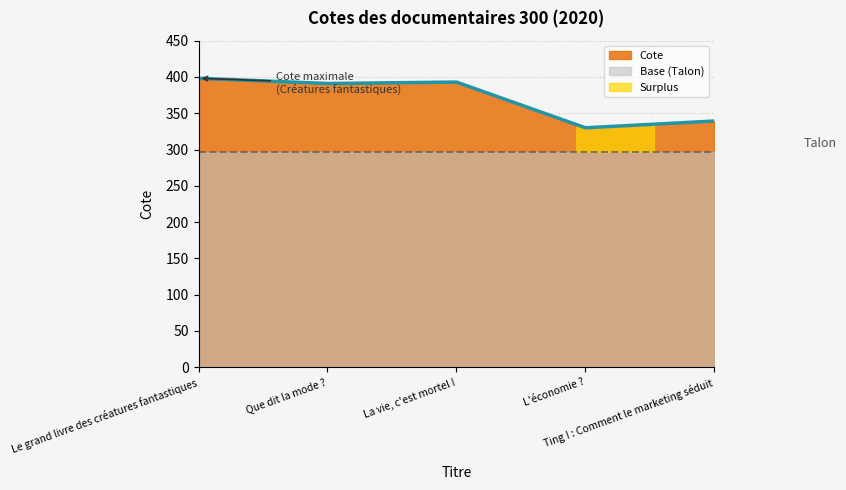

At which label does the data first exceed 391?

Le grand livre des créatures fantastiques